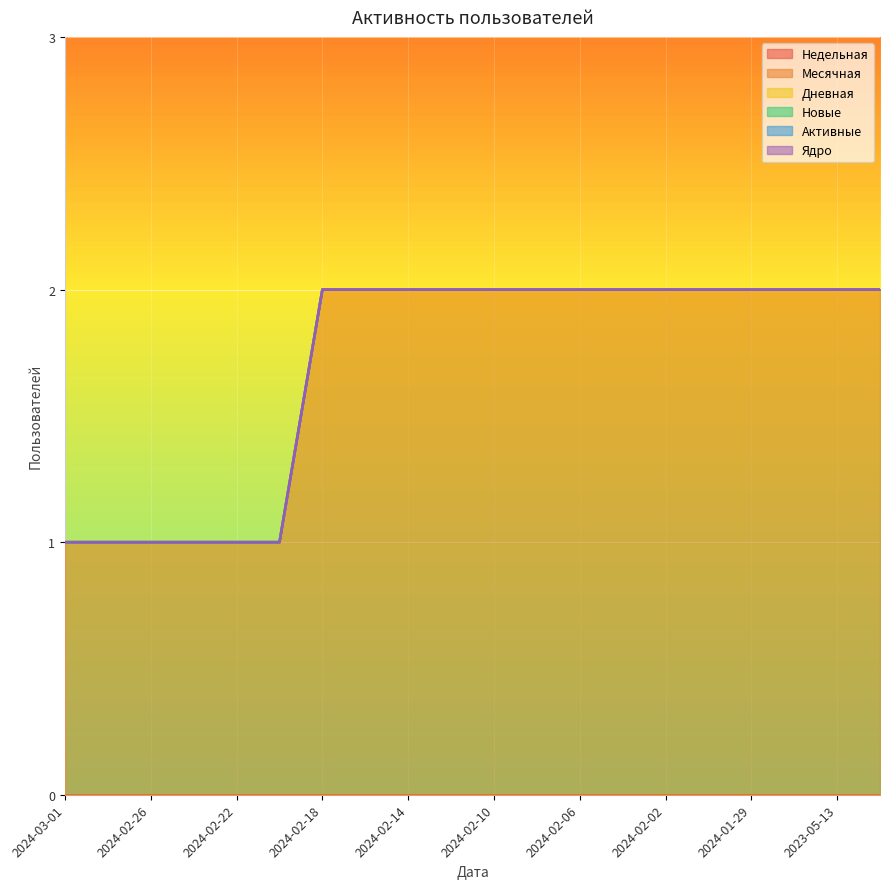

What are all the series names shown in the legend?

Недельная, Месячная, Дневная, Новые, Активные, Ядро